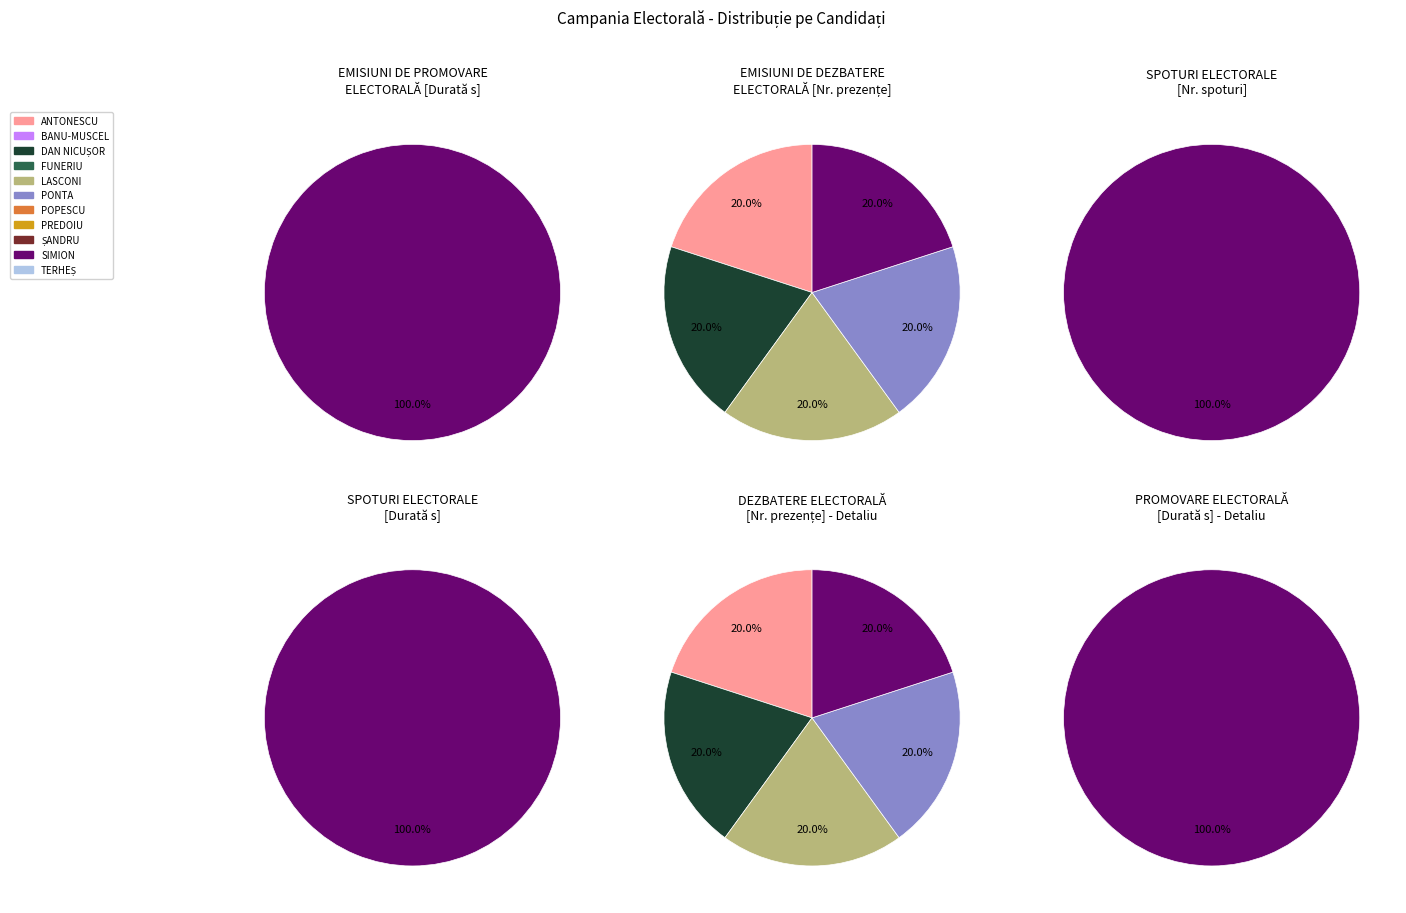

Which series changed the most between ANTONESCU and TERHEȘ?

EMISIUNI DE DEZBATERE ELECTORALĂ [nr]